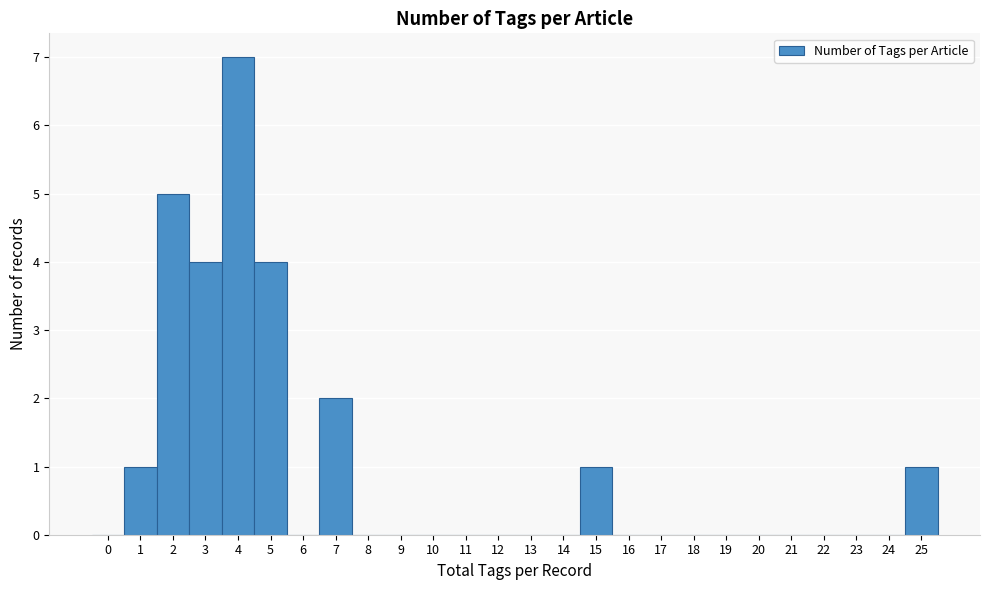

Over which range of the x-axis is the bar tallest?

3.5 to 4.5